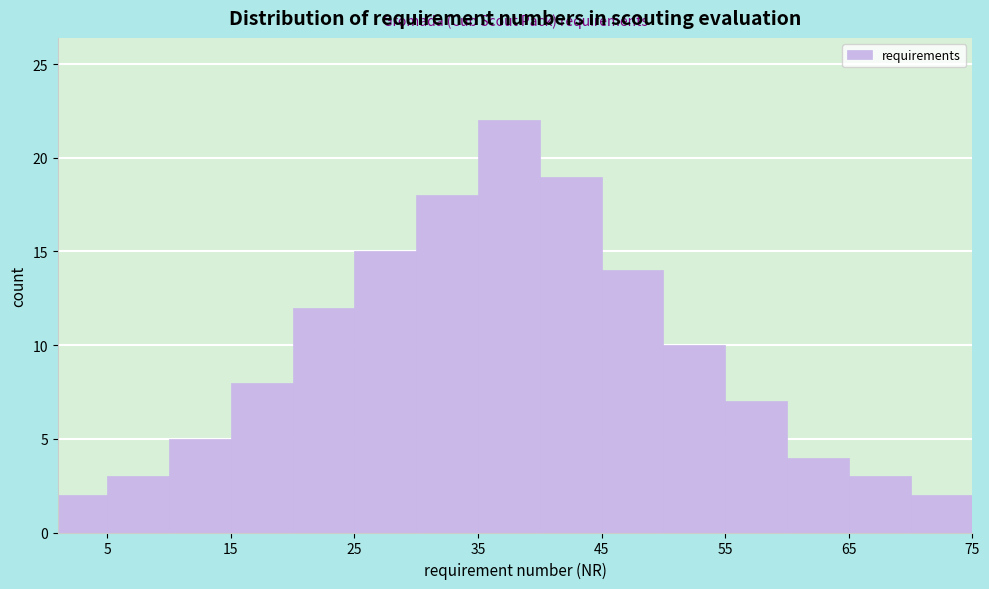

How tall is the bar that spans 5 to 10 on the x-axis? The values are not printed on the chart, so give them approximately, as read against the axis.

3